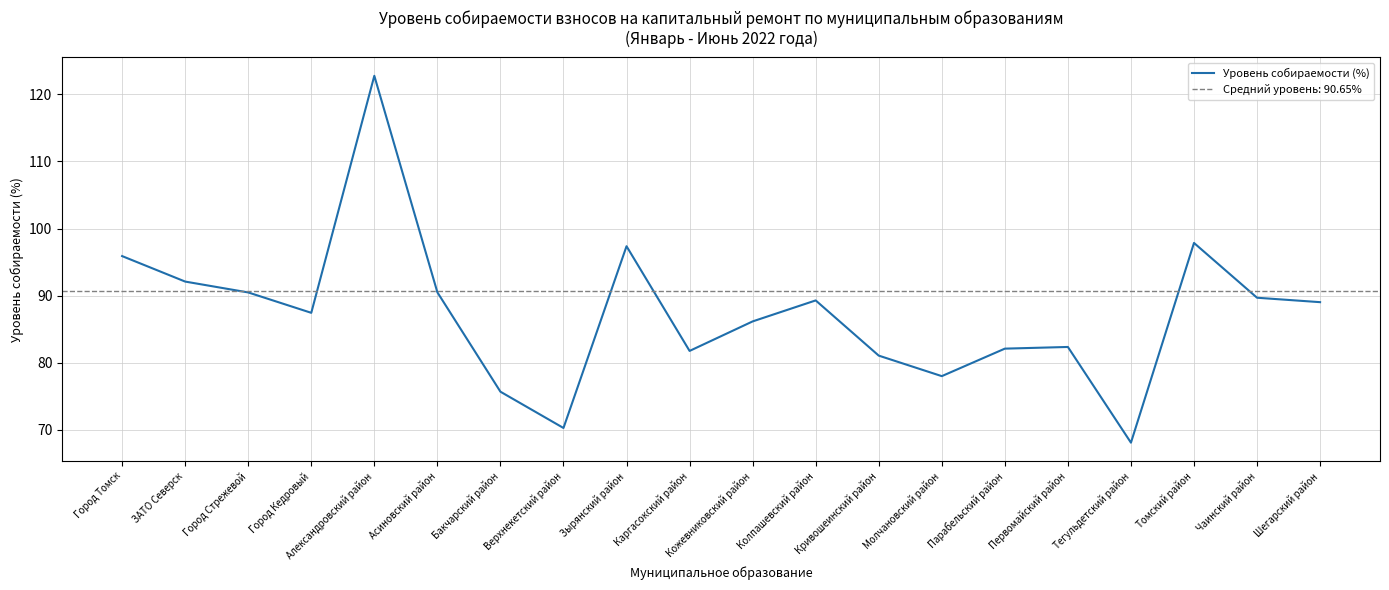

What is the maximum value shown in the chart?

122.8